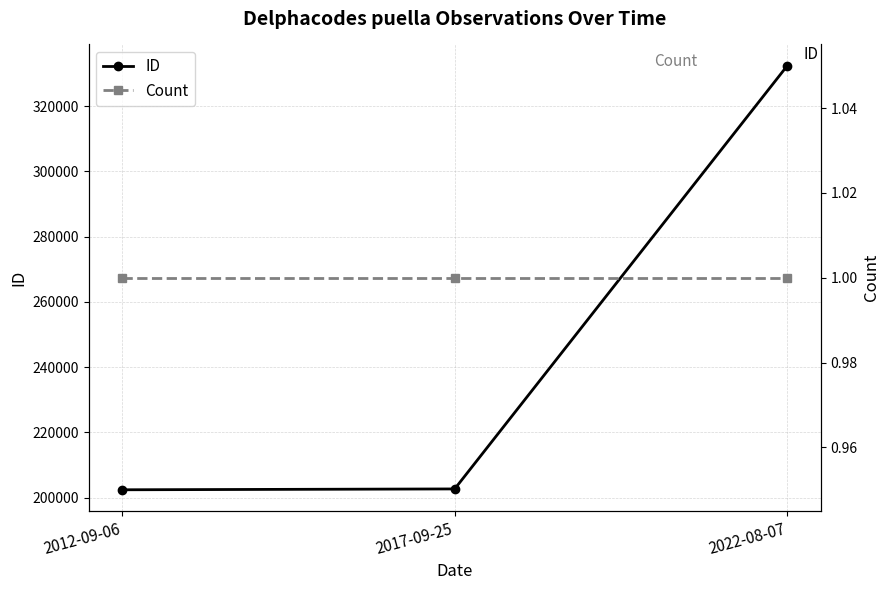

The Count series shows 1 at 2012-09-06. True or false?

True